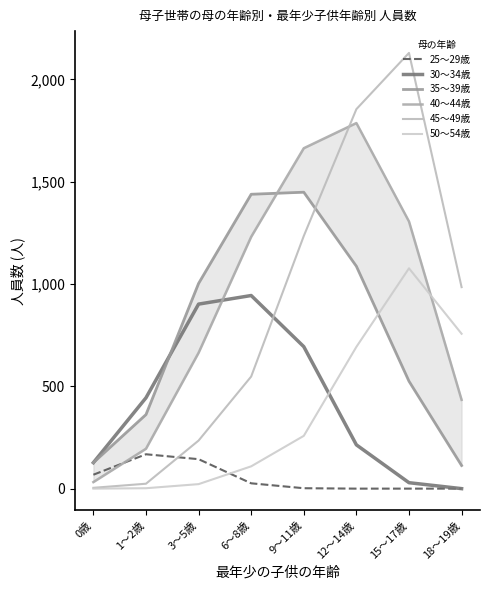

At which category does 40～44歳 reach its first local peak?

12～14歳